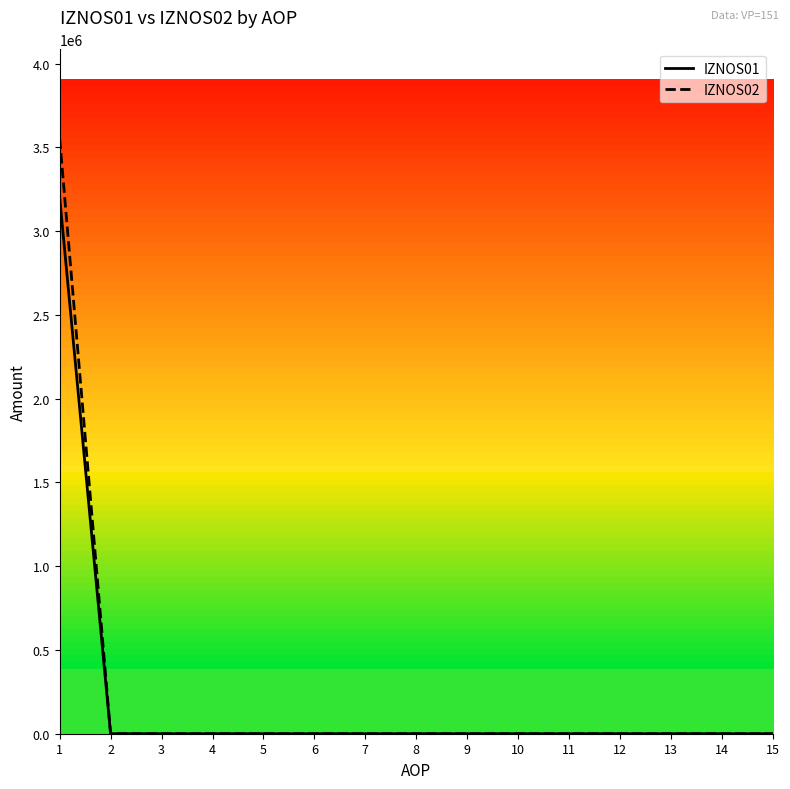

Does the chart have visible grid lines?

No